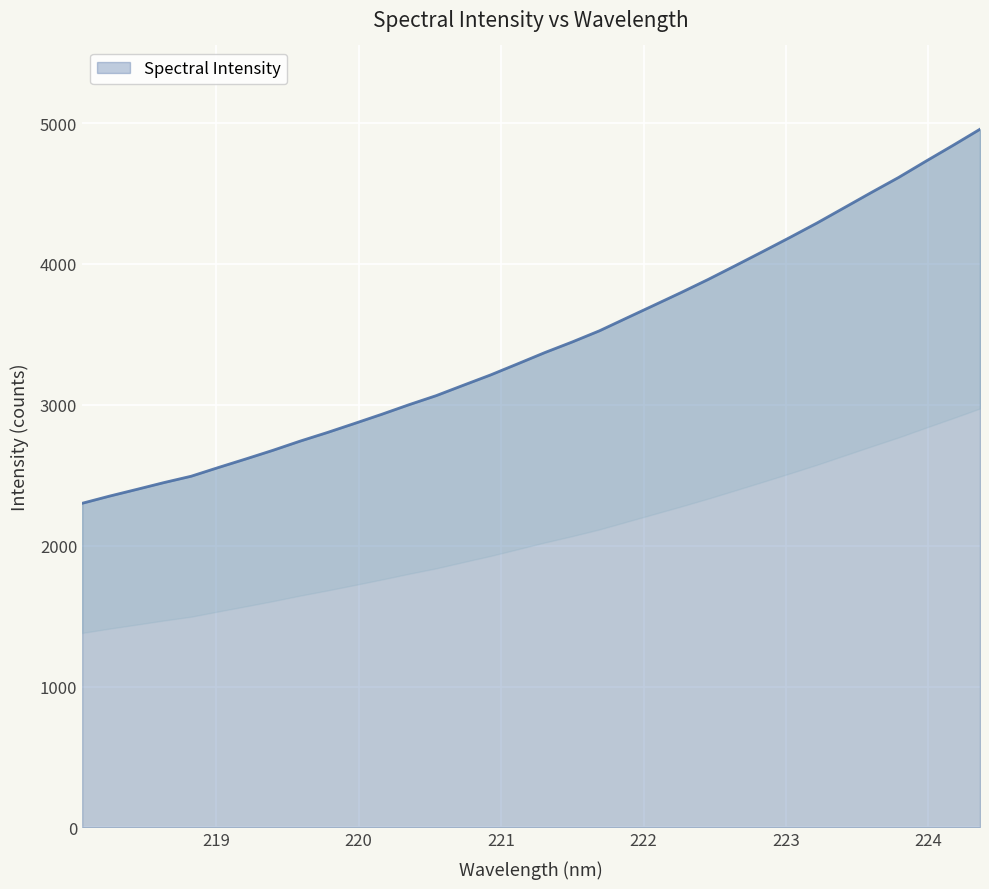

How many data points are less than 3371?

17